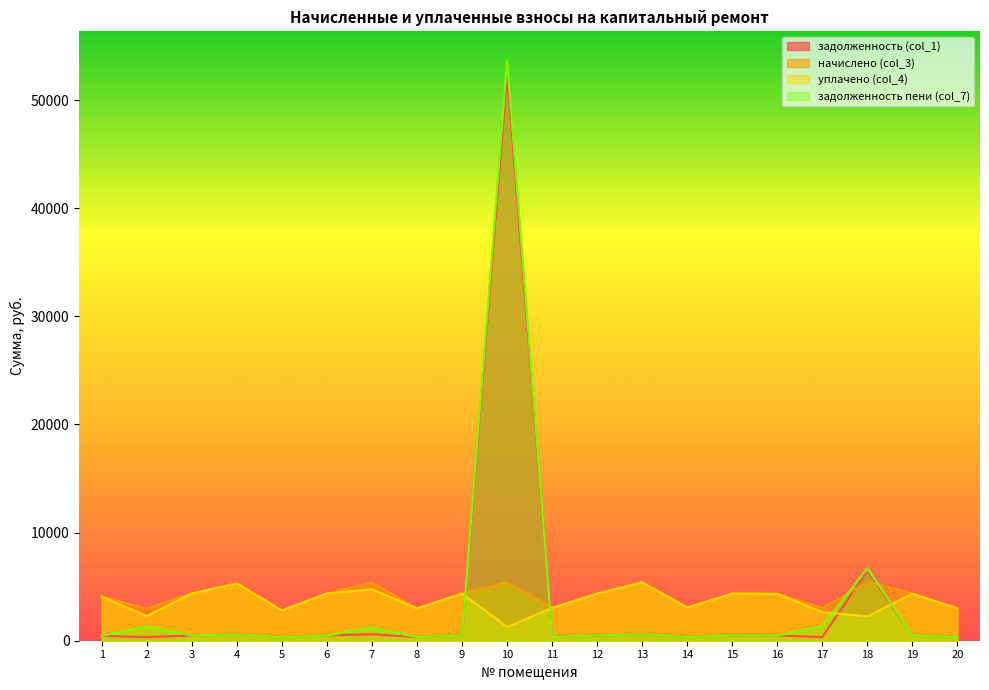

Which category has the lowest value across all series?

5